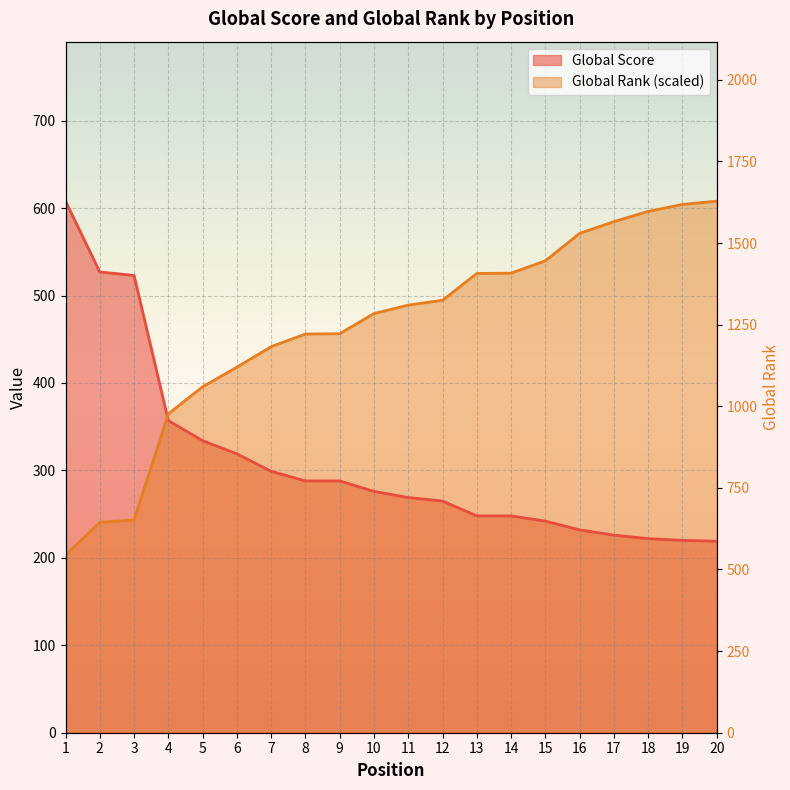

Is the value of Global Rank at 13 greater than the value of Global Score at 2?

No